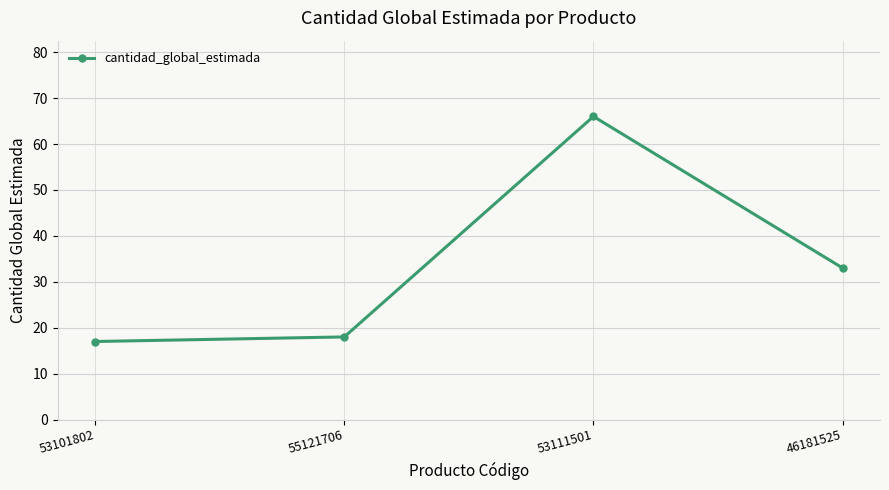

True or false: the data shows 48 at 46181525.

False